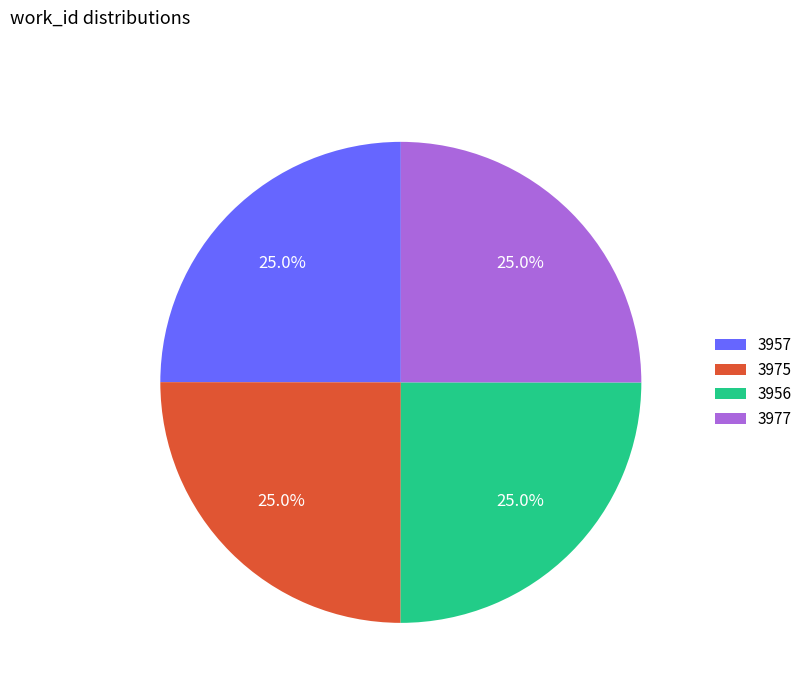

Combined, what portion of the pie is 3956 and 3977?

50.0%